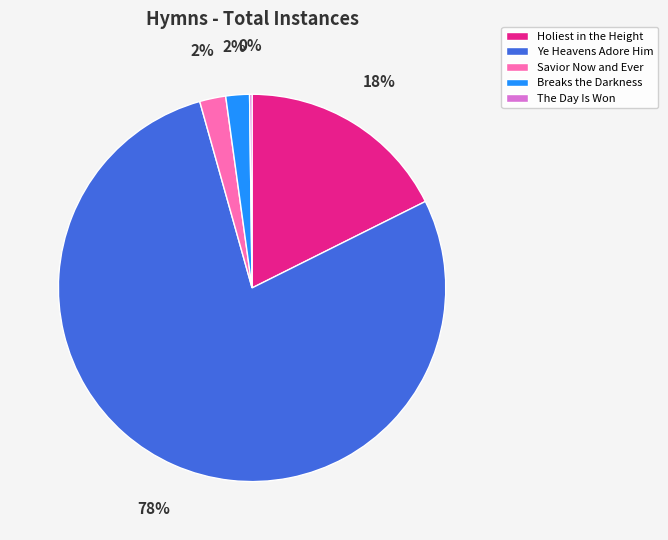

Is there a majority slice in this chart?

Yes